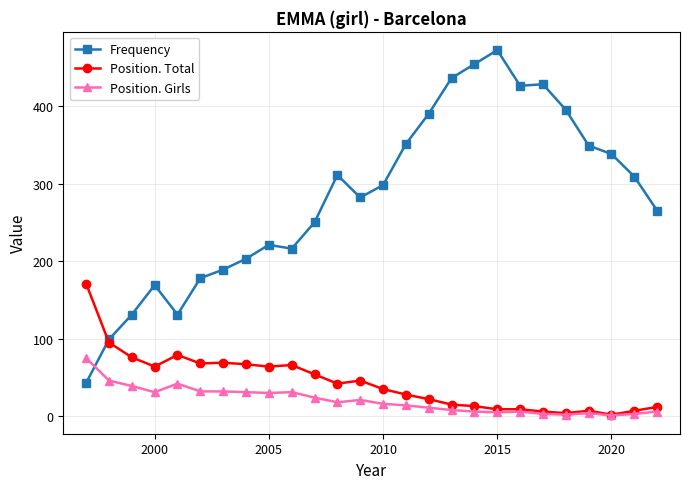

True or false: Position. Total has more than 2 interior local peaks.

True